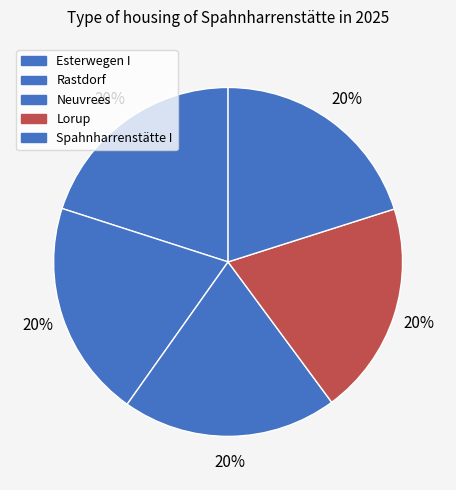

Rank the categories by value from highest to lowest.

Rastdorf, Spahnharrenstätte I, Esterwegen I, Neuvrees, Lorup